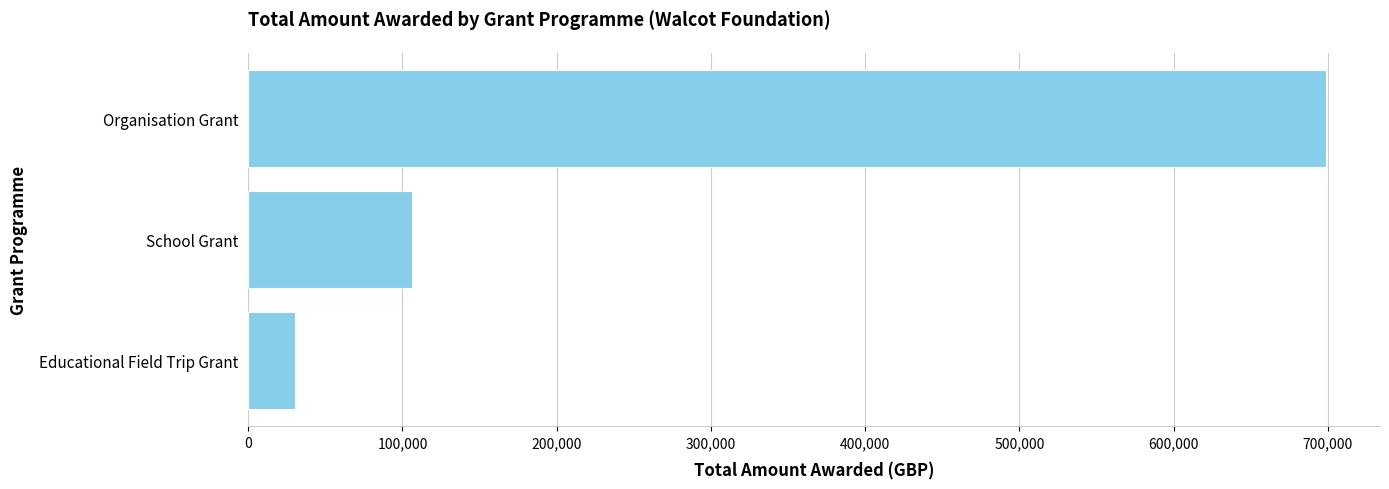

What is the average value?

278451